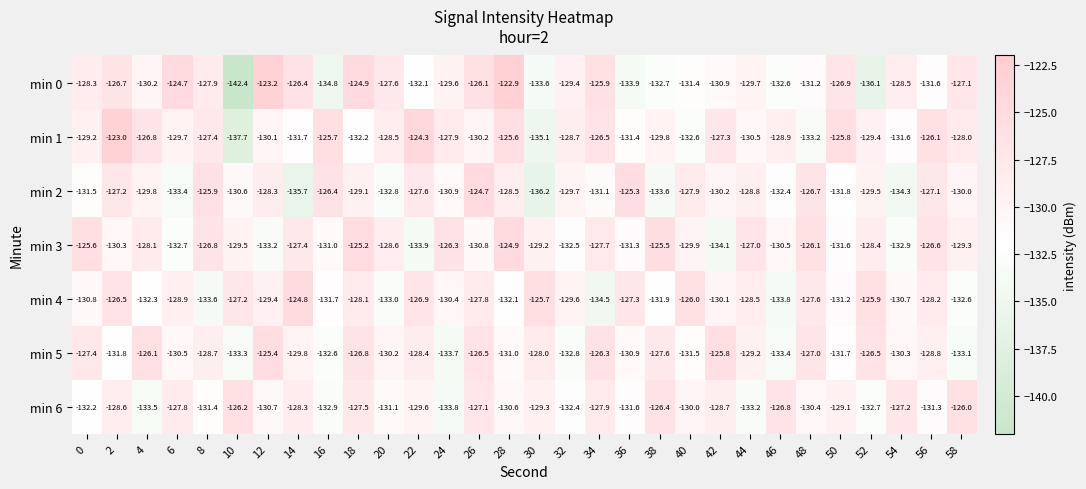

What is the total value across all series at 12?

-900.3